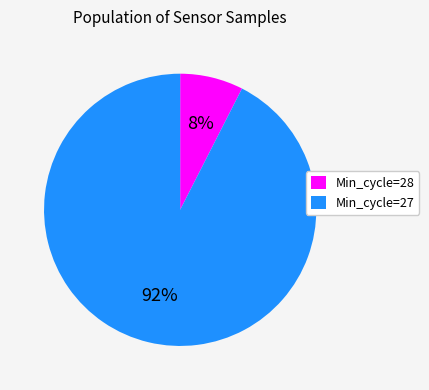

Do Min_cycle=27 and Min_cycle=28 together represent more than half of the pie?

Yes